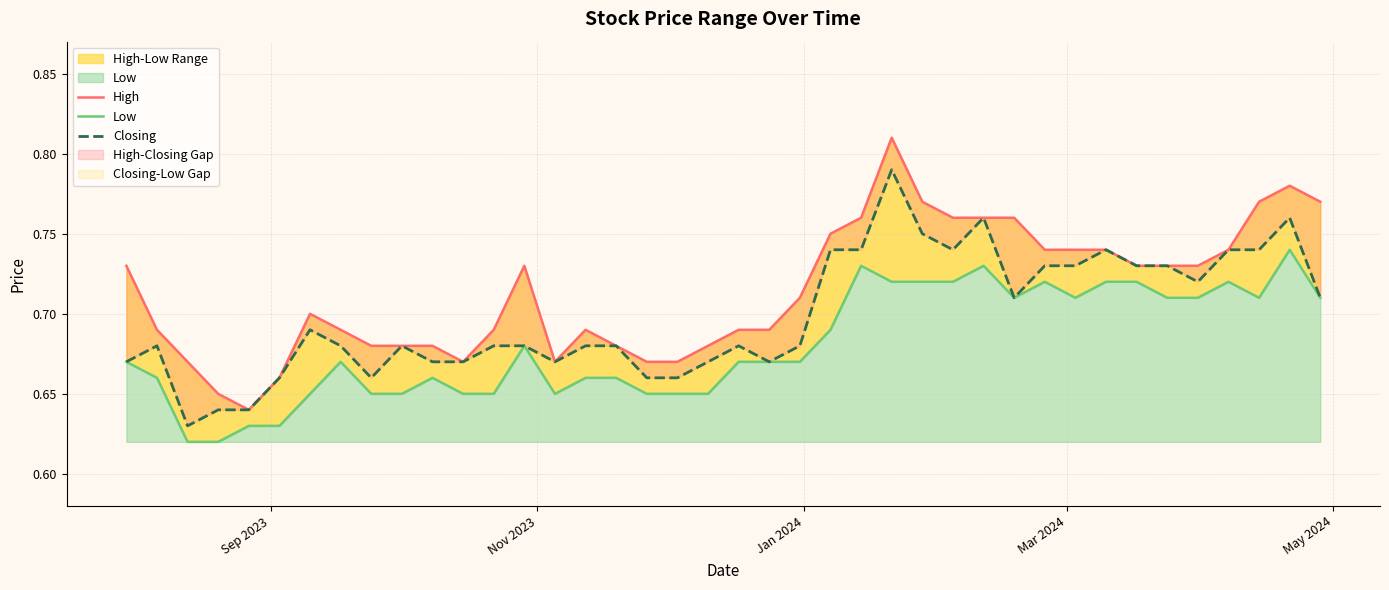

True or false: High and Low intersect in this chart.

False